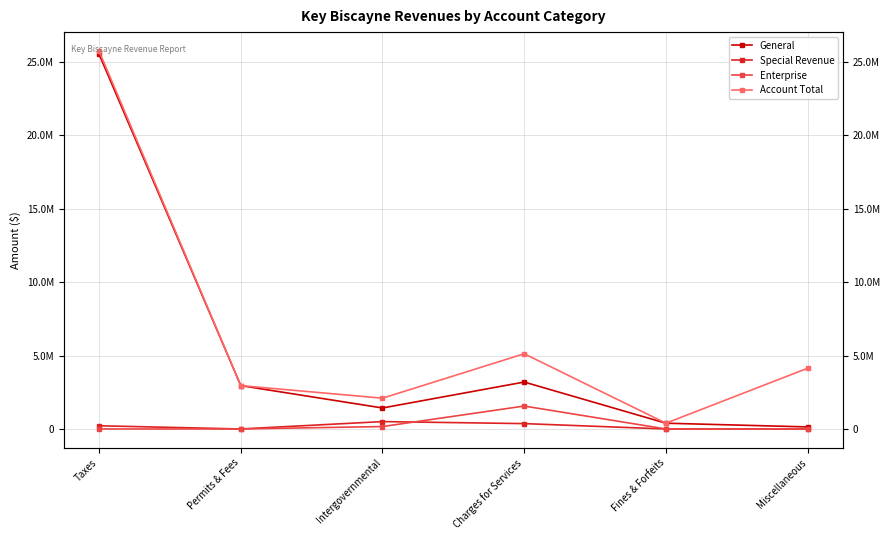

What is the label of the 3rd point from the right?

Charges for Services